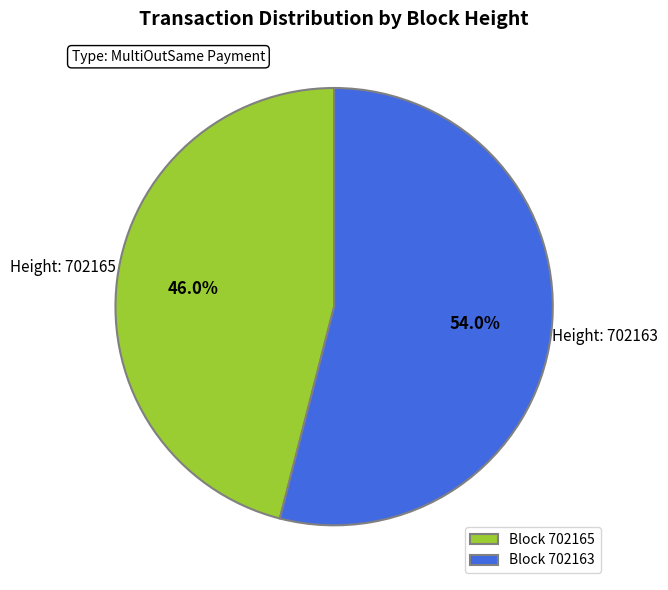

To the nearest percent, what is the difference between the largest and smallest slice percentages?

8%